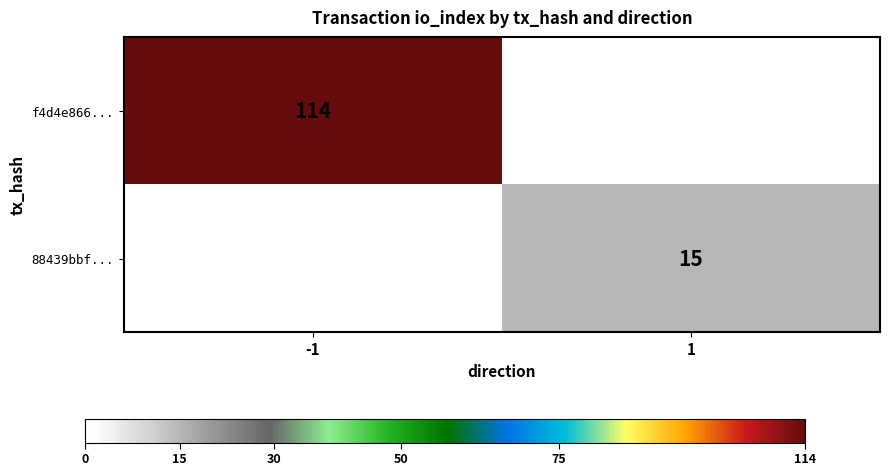

At which category is the sum across all series the highest?

-1